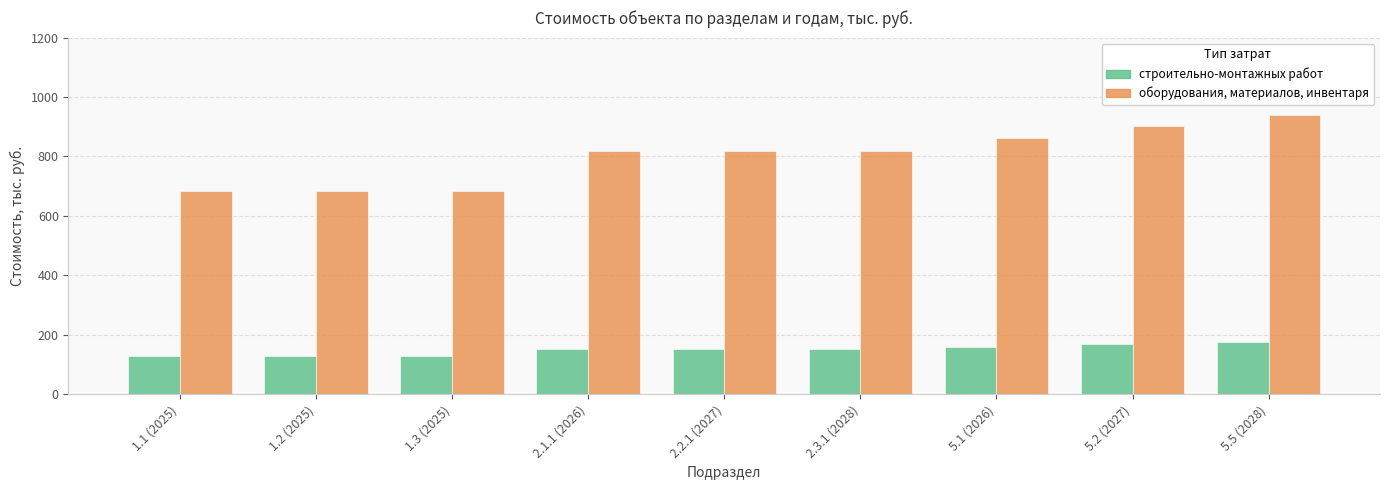

What is the label of the 6th bar from the right?

2.1.1 (2026)